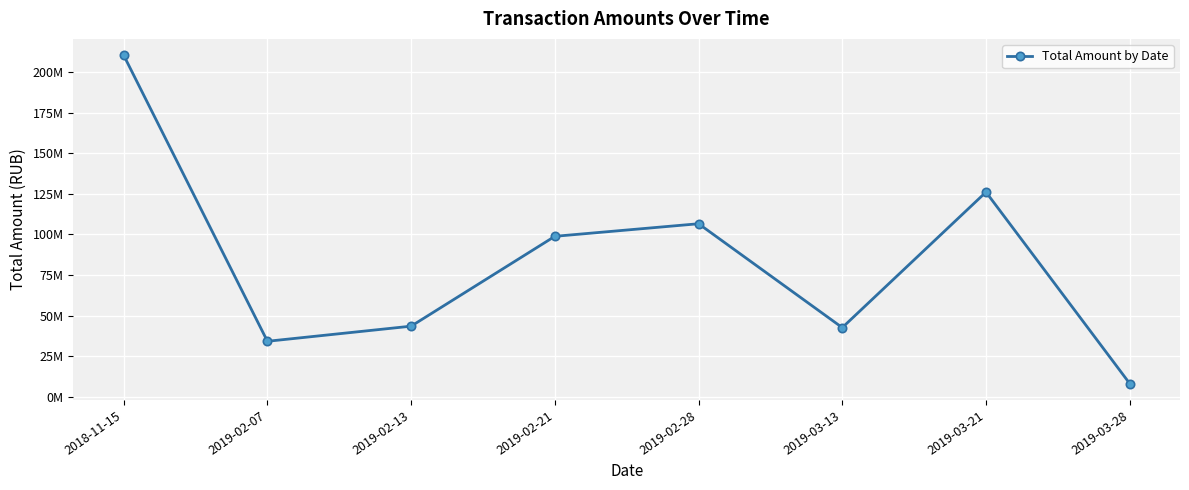

Is it true that the value at 2019-02-07 is 58983179.0?

False